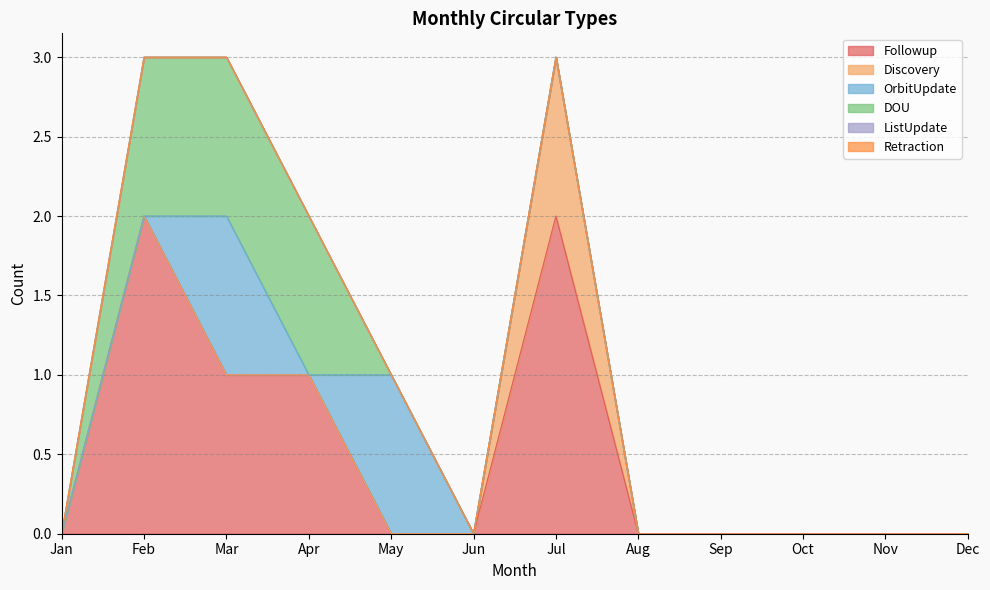

Rank the series at Jul from lowest to highest value.

OrbitUpdate, DOU, ListUpdate, Retraction, Discovery, Followup